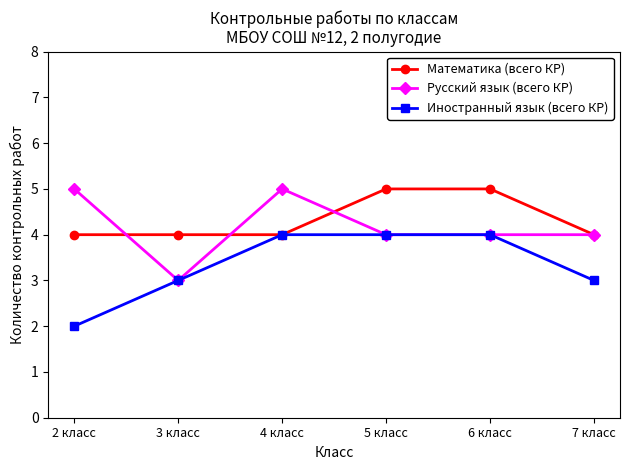

What is the label of the 4th point from the left?

5 класс